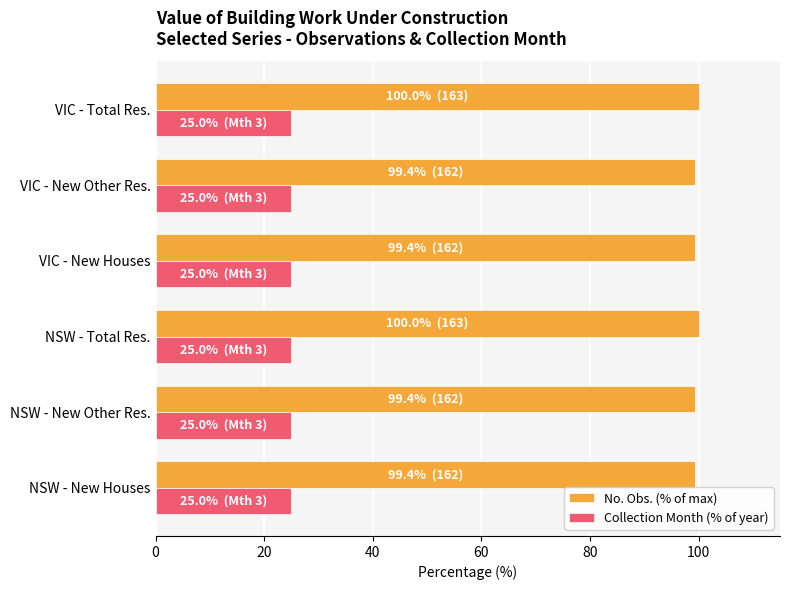

What is the smallest value displayed?

25.0